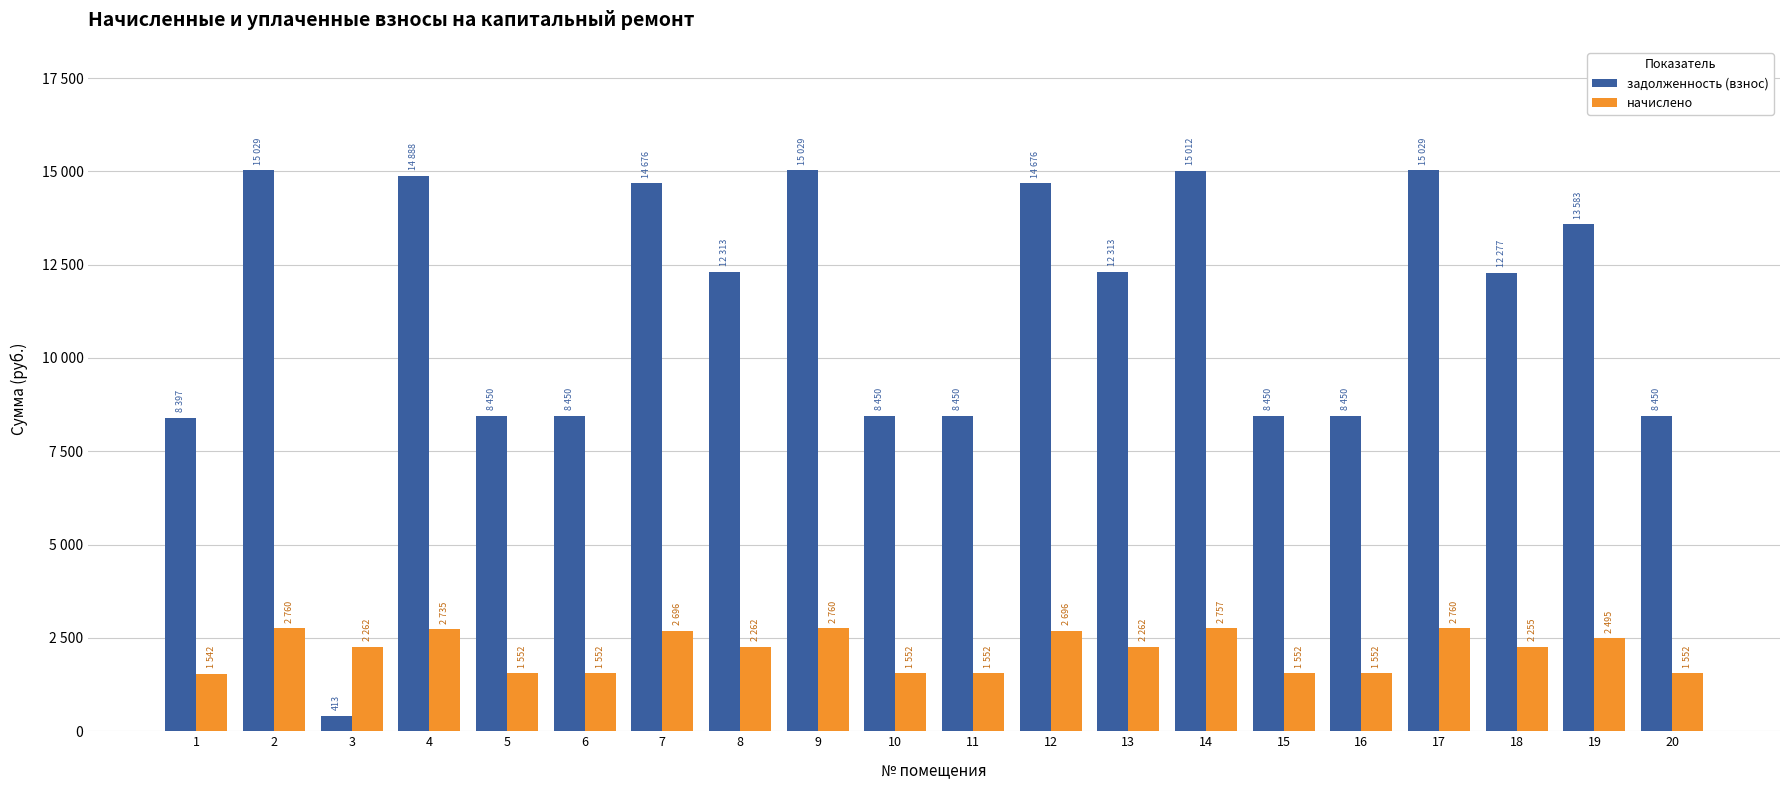

At how many categories does at least one series exceed 1121?

20